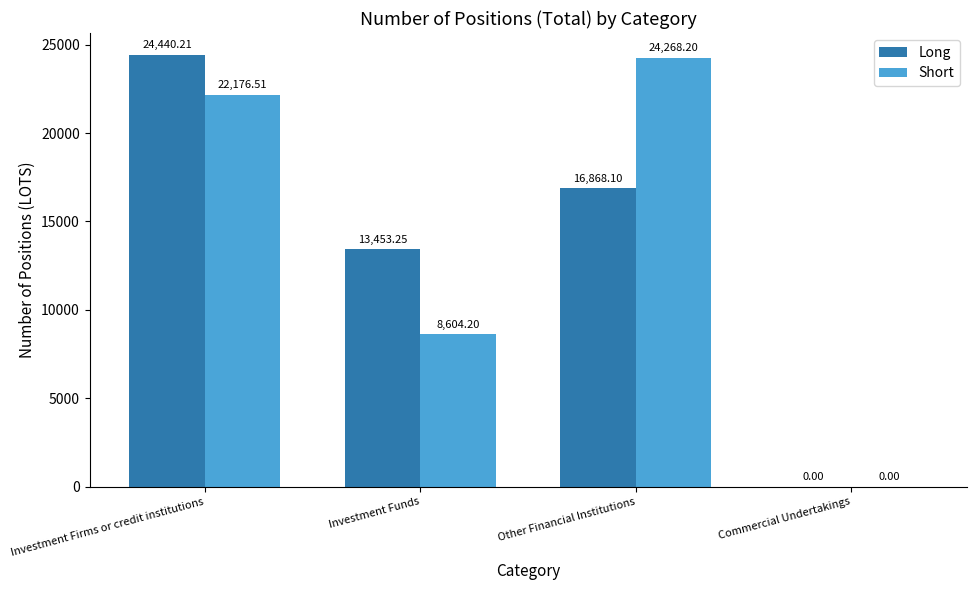

Which series changed the most between Investment Firms or credit institutions and Investment Funds?

Short